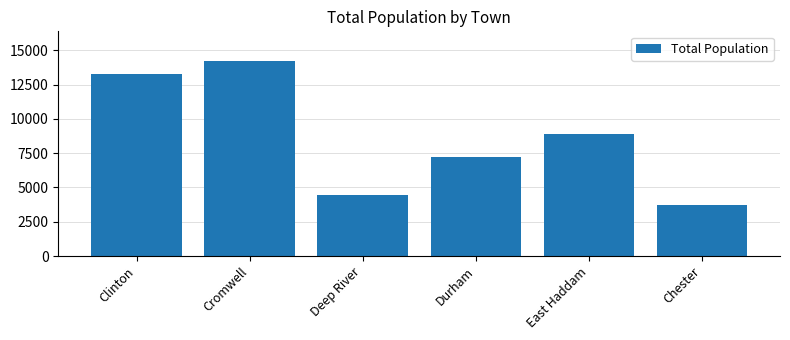

What is the label of the 6th bar from the right?

Clinton